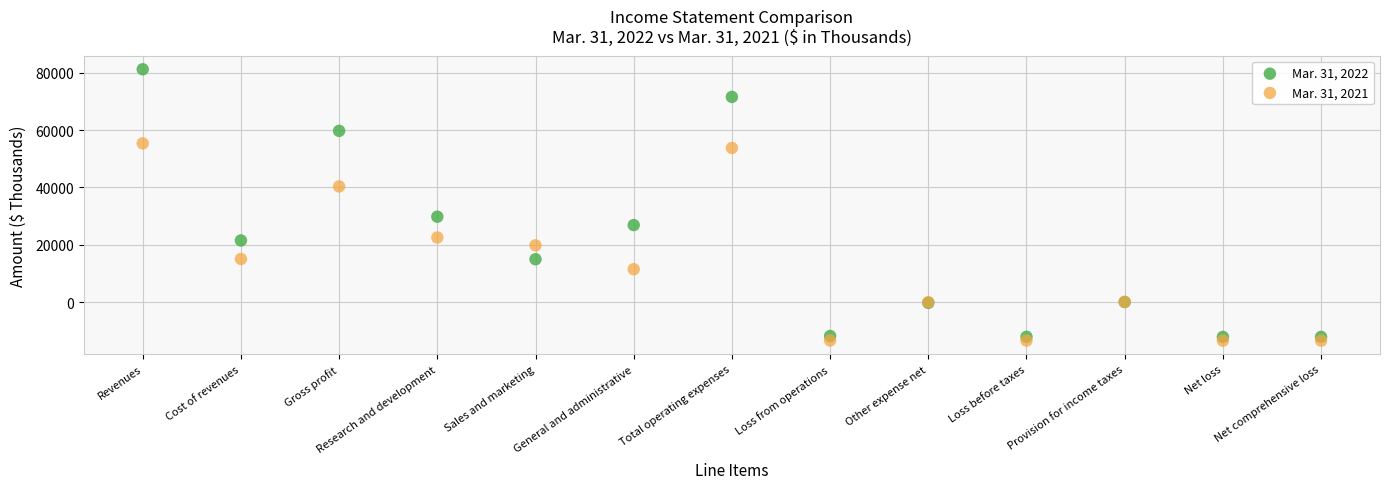

Which series reaches the maximum Y coordinate?

Mar. 31, 2022